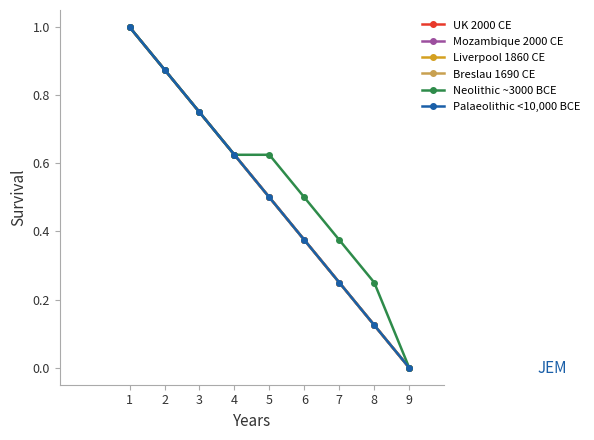

Reading right to left, transcribe all the data shown in this chart.

UK 2000 CE: 0.0	0.1	0.3	0.4	0.5	0.6	0.8	0.9	1.0
Mozambique 2000 CE: 0.0	0.1	0.3	0.4	0.5	0.6	0.8	0.9	1.0
Liverpool 1860 CE: 0.0	0.1	0.3	0.4	0.5	0.6	0.8	0.9	1.0
Breslau 1690 CE: 0.0	0.1	0.3	0.4	0.5	0.6	0.8	0.9	1.0
Neolithic ~3000 BCE: 0.0	0.3	0.4	0.5	0.6	0.6	0.8	0.9	1.0
Palaeolithic <10,000 BCE: 0.0	0.1	0.3	0.4	0.5	0.6	0.8	0.9	1.0